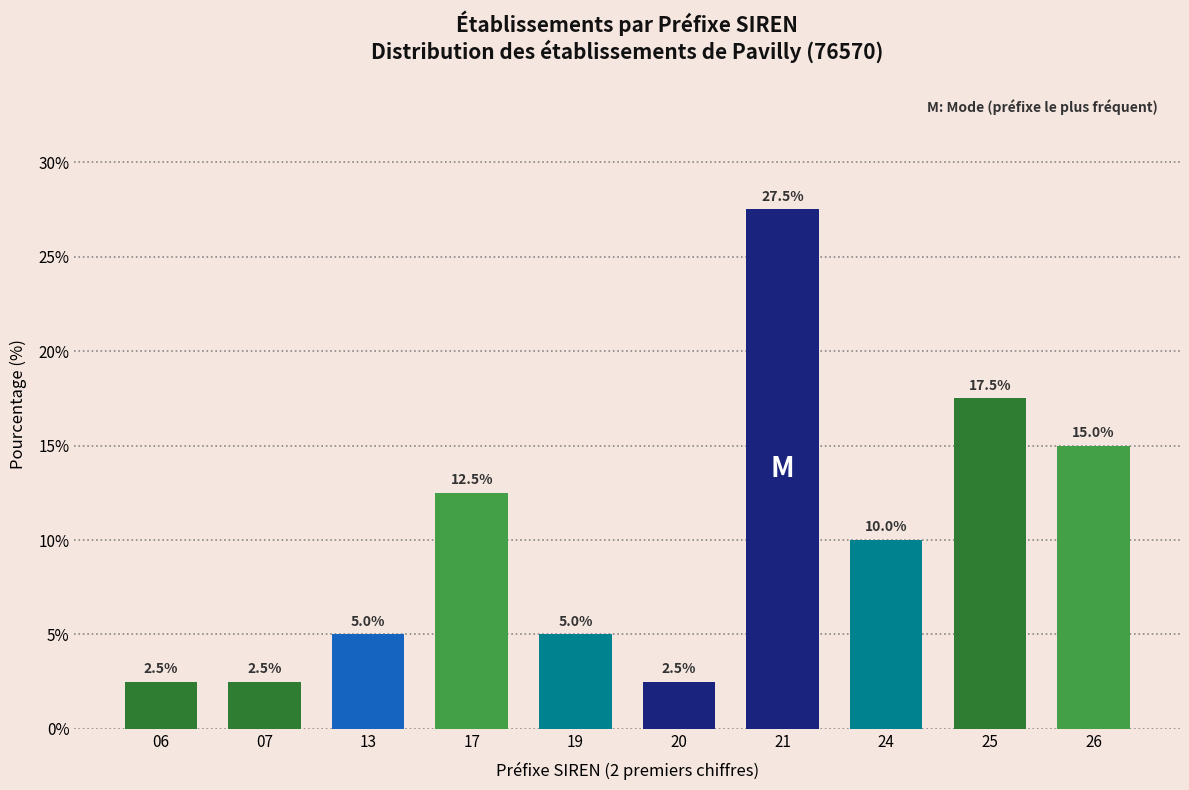

Reading left to right, transcribe all the data shown in this chart.

06=2.5	07=2.5	13=5.0	17=12.5	19=5.0	20=2.5	21=27.5	24=10.0	25=17.5	26=15.0